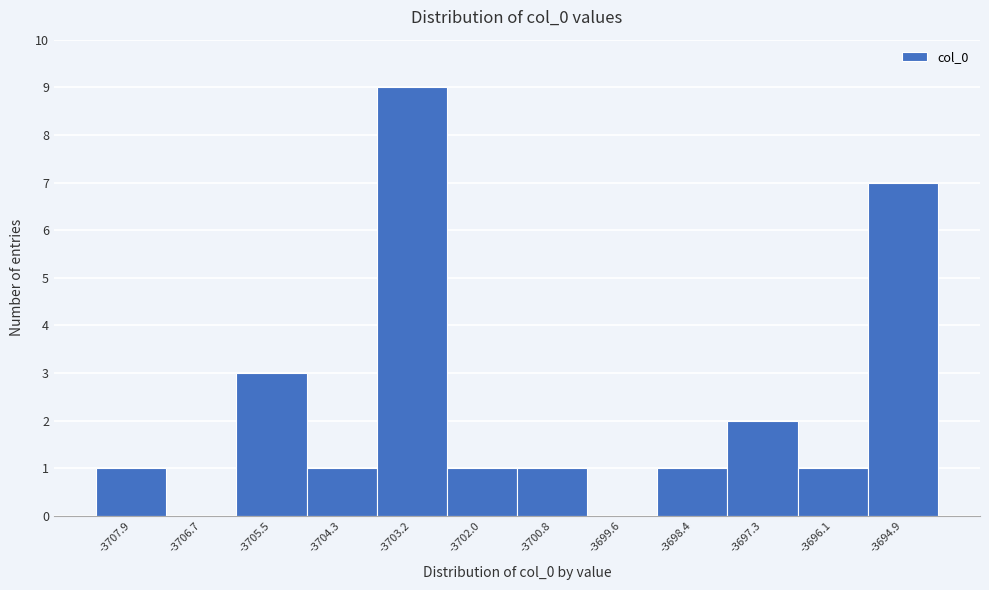

Reading left to right, transcribe all the data shown in this chart.

-3707.9=1	-3706.7=0	-3705.5=3	-3704.3=1	-3703.2=9	-3702.0=1	-3700.8=1	-3699.6=0	-3698.4=1	-3697.3=2	-3696.1=1	-3694.9=7